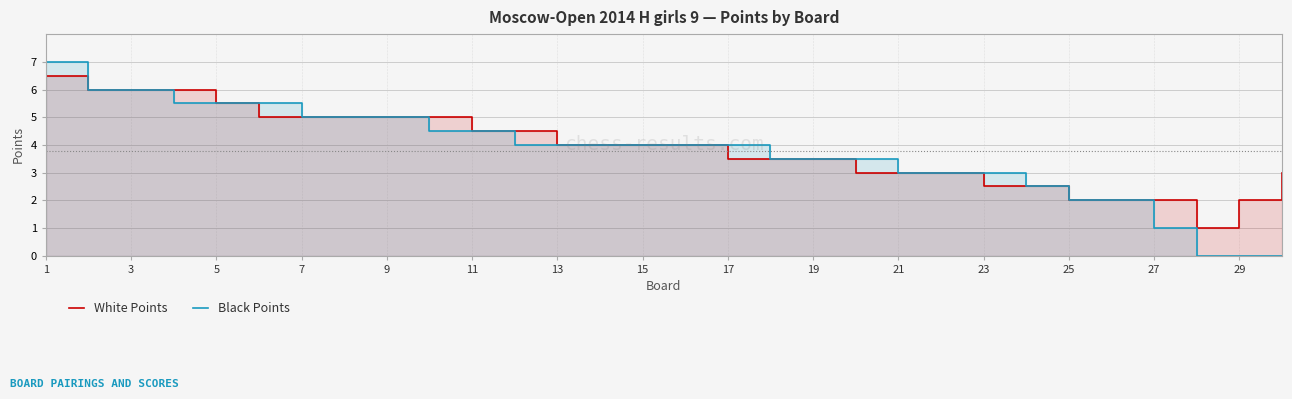

Reading right to left, what are all the values shown in this chart?

White Points: 3.0	2.0	1.0	2.0	2.0	2.0	2.5	2.5	3.0	3.0	3.0	3.5	3.5	3.5	4.0	4.0	4.0	4.0	4.5	4.5	5.0	5.0	5.0	5.0	5.0	5.5	6.0	6.0	6.0	6.5
Black Points: 0.0	0.0	0.0	1.0	2.0	2.0	2.5	3.0	3.0	3.0	3.5	3.5	3.5	4.0	4.0	4.0	4.0	4.0	4.0	4.5	4.5	5.0	5.0	5.0	5.5	5.5	5.5	6.0	6.0	7.0